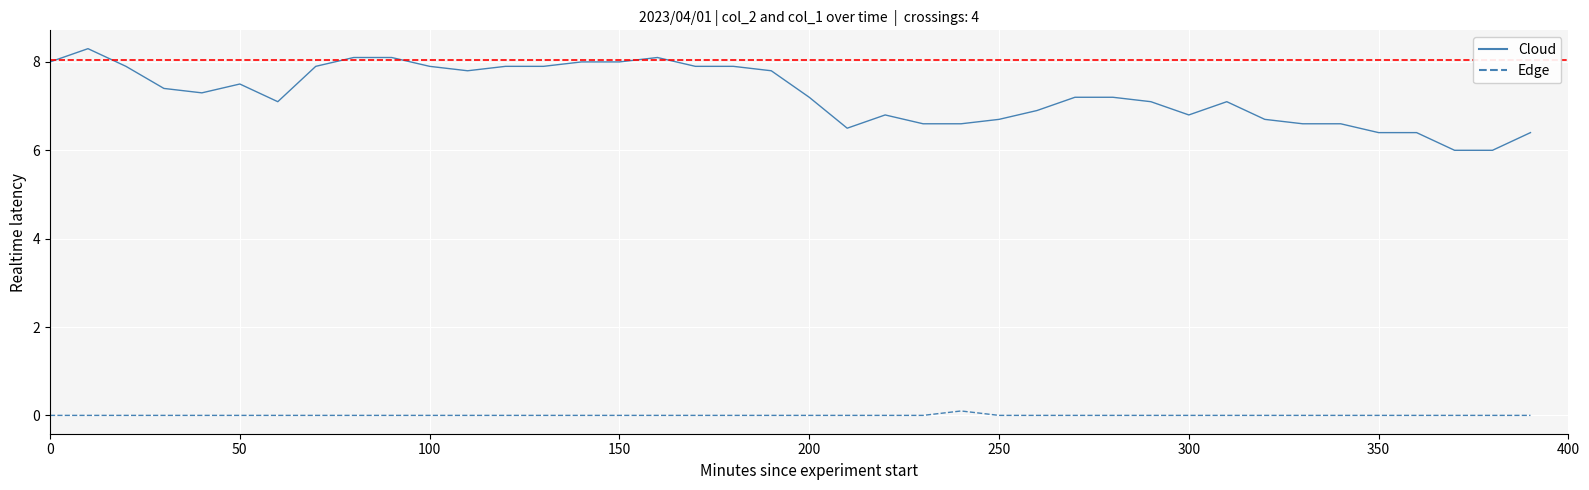

What is the maximum value shown in the chart?

8.3